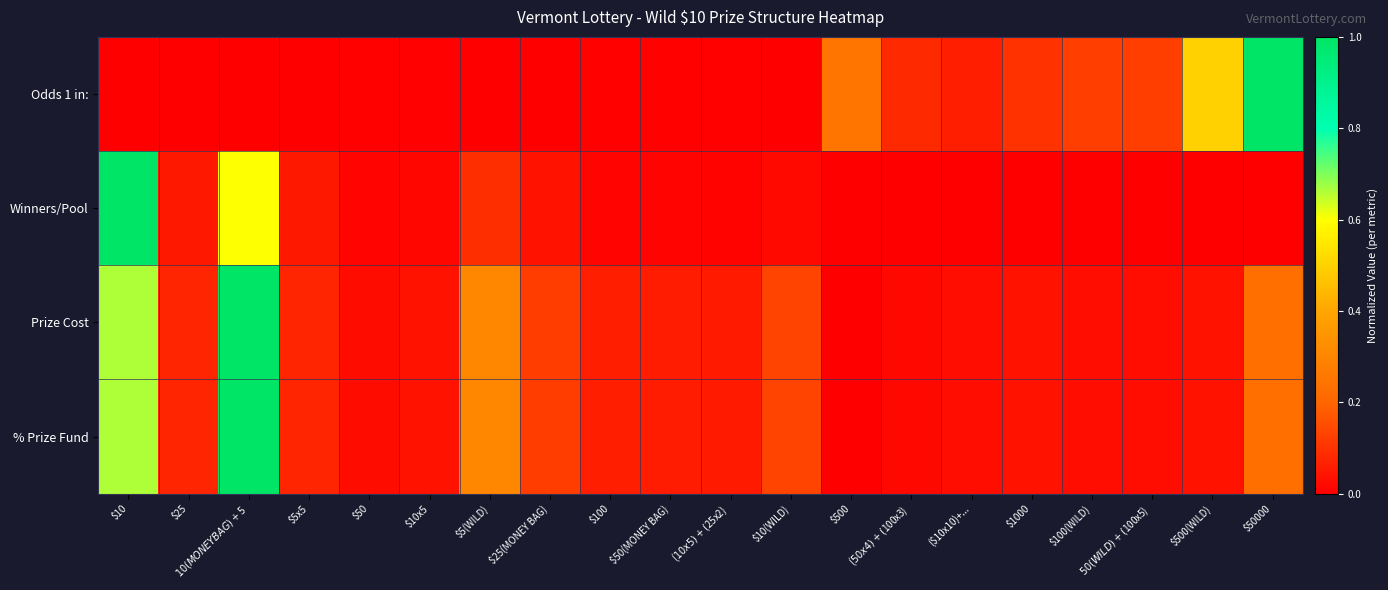

At which category is the sum across all series the highest?

$10(MONEY BAG)+$5